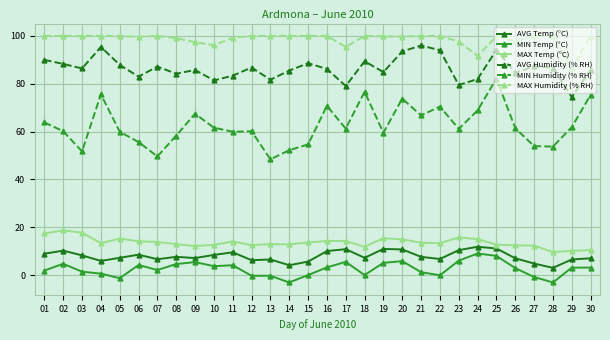

Which series has the largest total across all categories?

MAX Humidity (% RH)